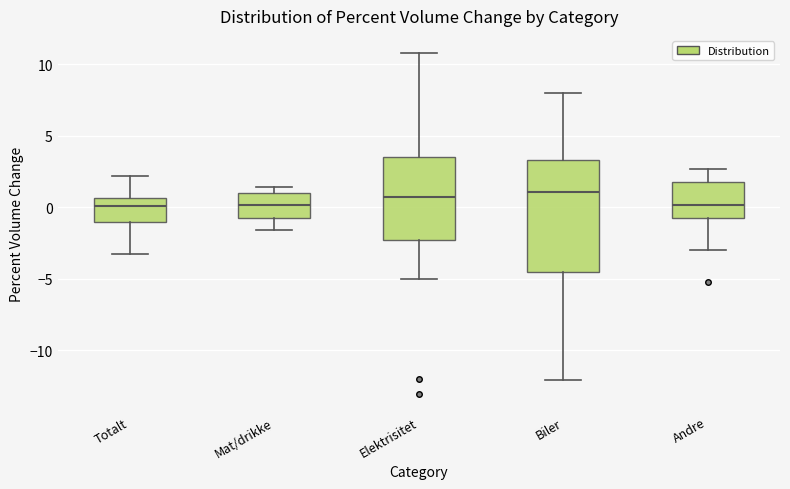

Where is the upper edge of the box for Biler on the y-axis? The values are not printed on the chart, so give them approximately, as read against the axis.

3.5